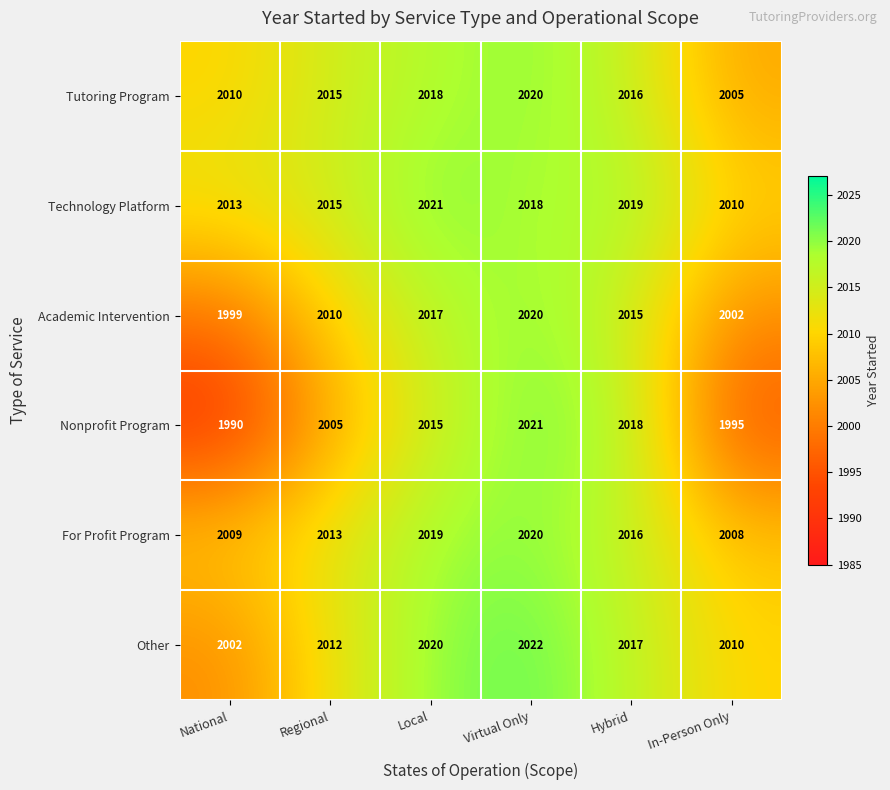

What is the sum of all Tutoring Program values?

12084